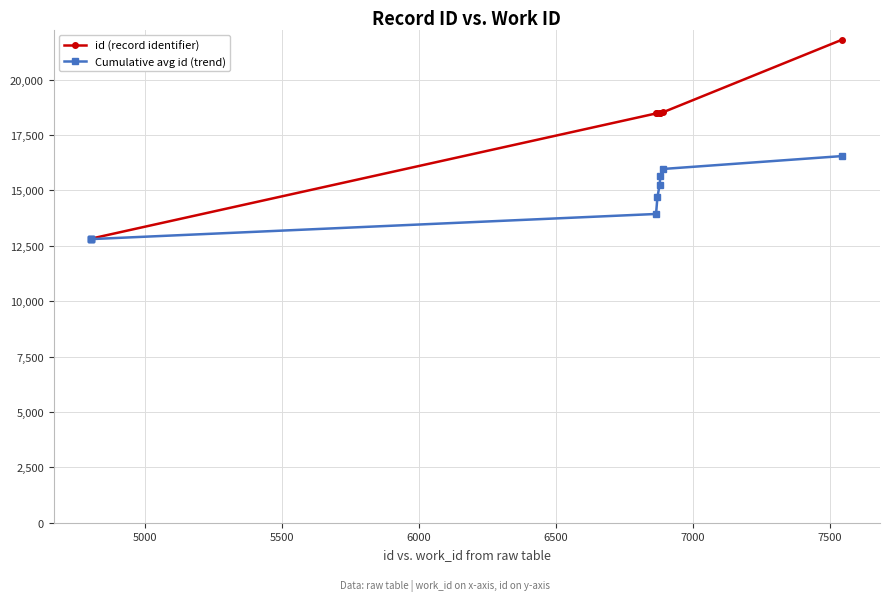

Which series has the largest total across all categories?

id (record identifier)